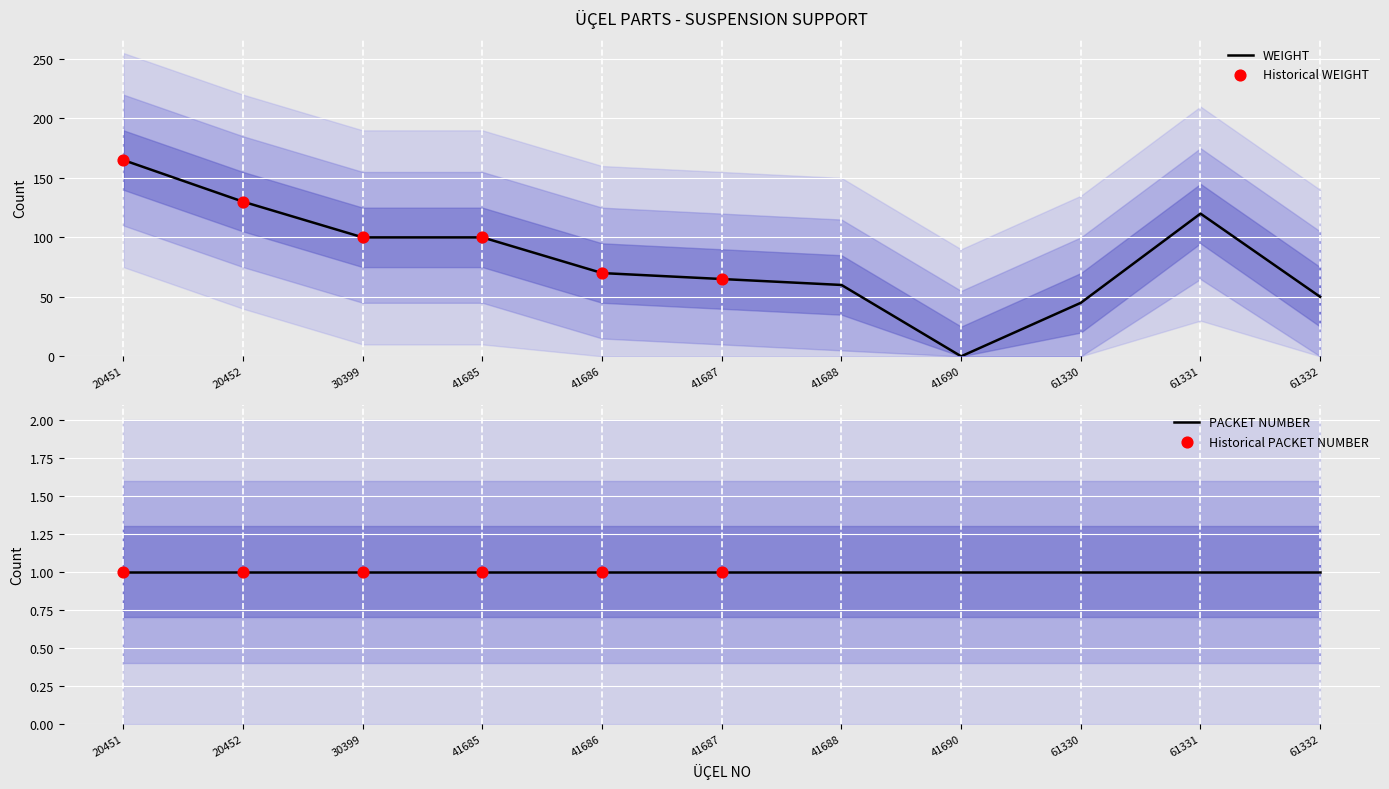

What is the change in value from 20451 to 41687?

-100